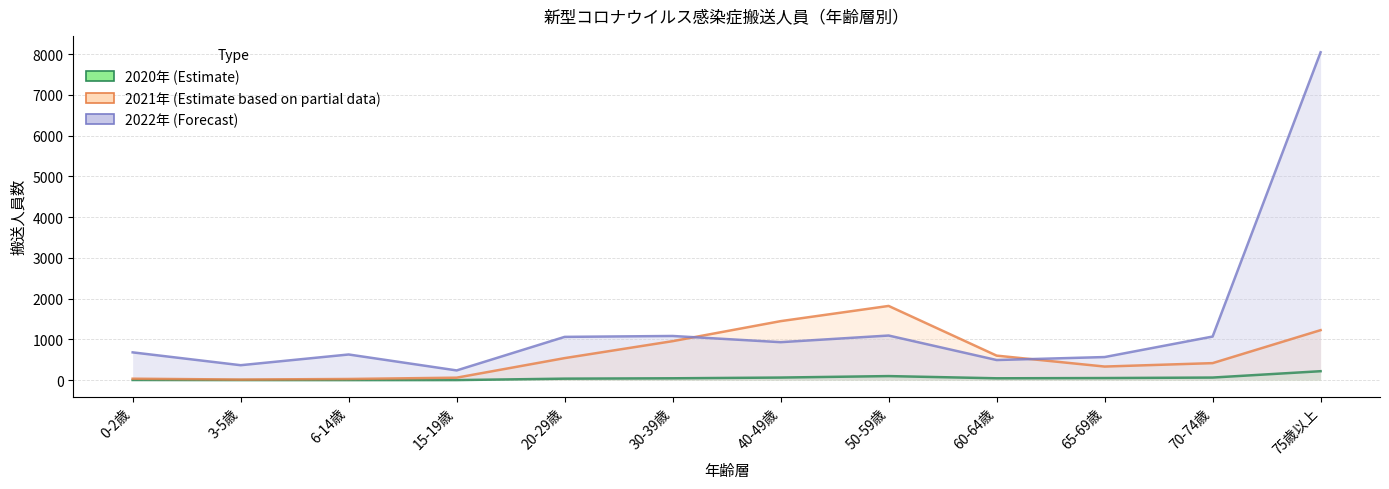

How many times do 2022_male and 2021_male cross each other?

2